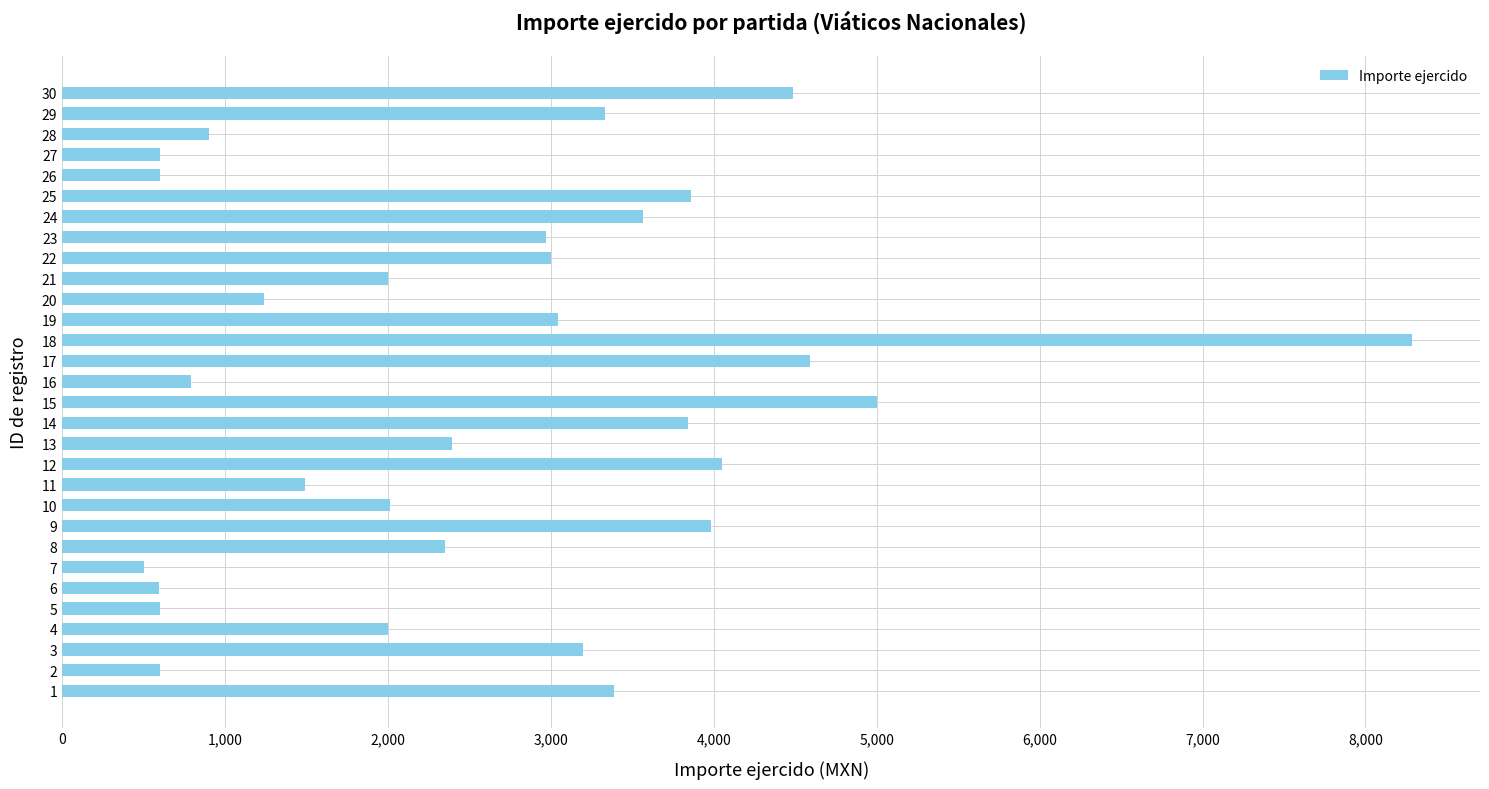

Is it true that the value at 21 is 2000.0?

True